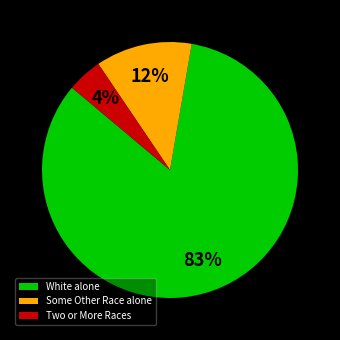

To the nearest percent, what is the average slice percentage?

33%